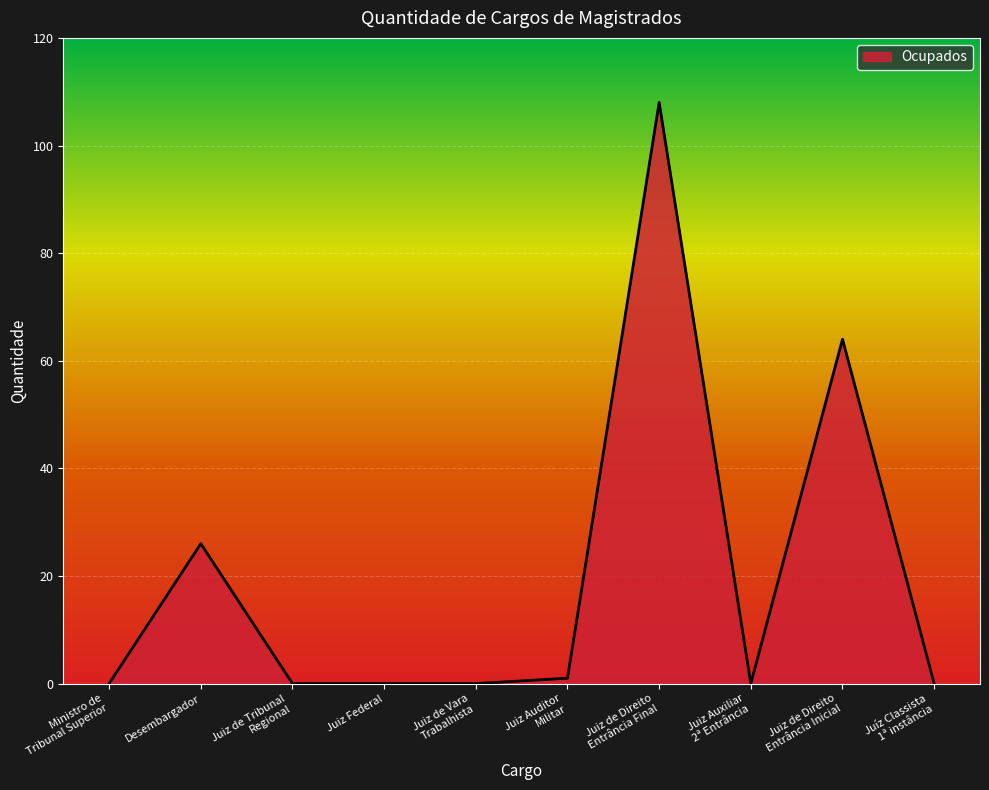

True or false: there are more than 2 points higher than both neighbors.

True